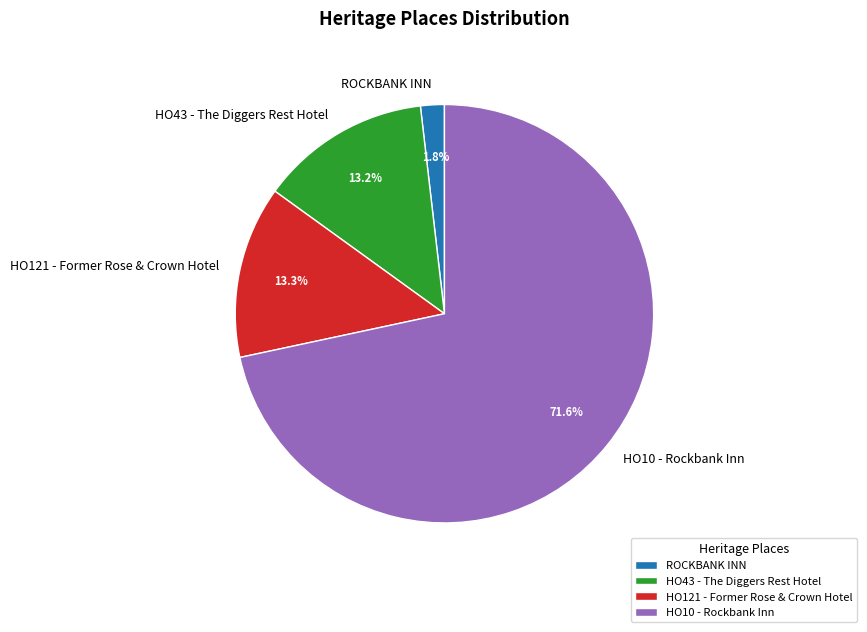

Which category has the biggest portion of the pie?

HO10 - Rockbank Inn